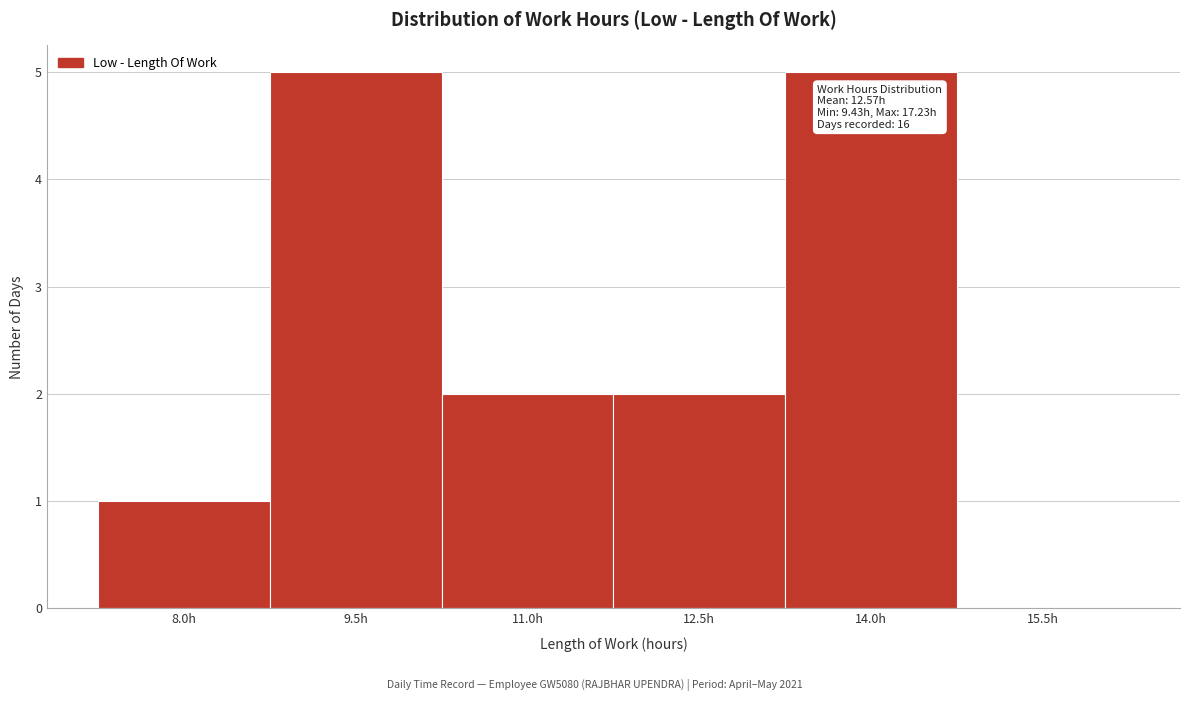

Reading right to left, extract all data points from this chart.

15.5h=0	14.0h=5	12.5h=2	11.0h=2	9.5h=5	8.0h=1